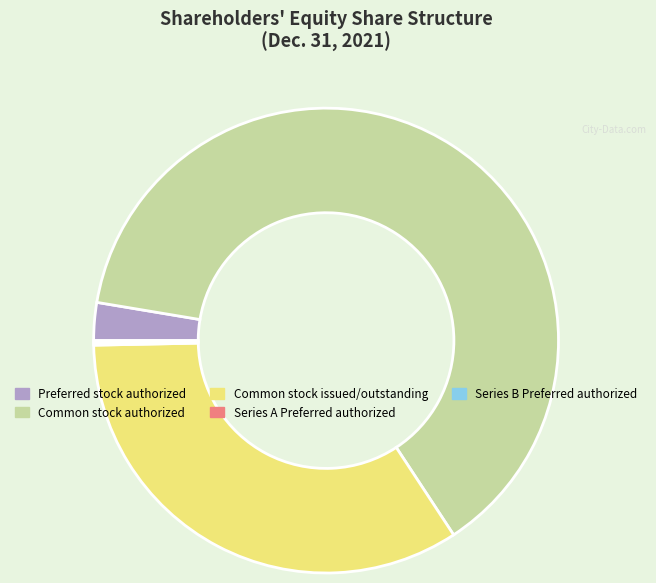

What is the ratio of the value at Common stock authorized to the value at Common stock issued/outstanding?

1.9